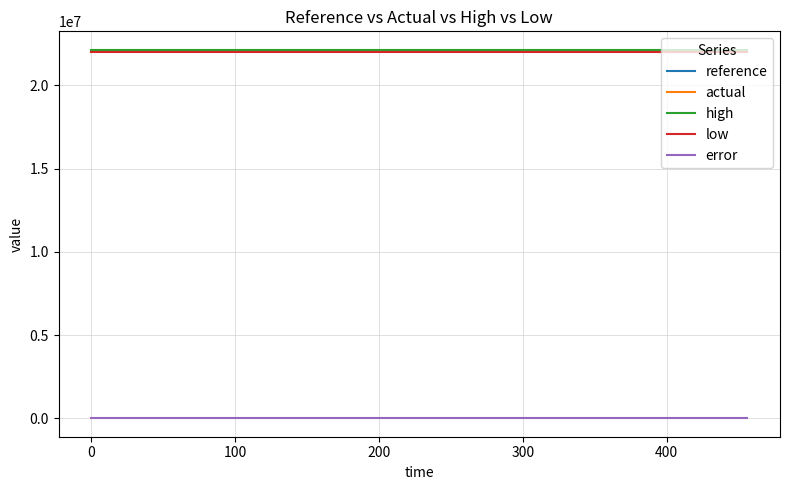

True or false: error and high intersect in this chart.

False